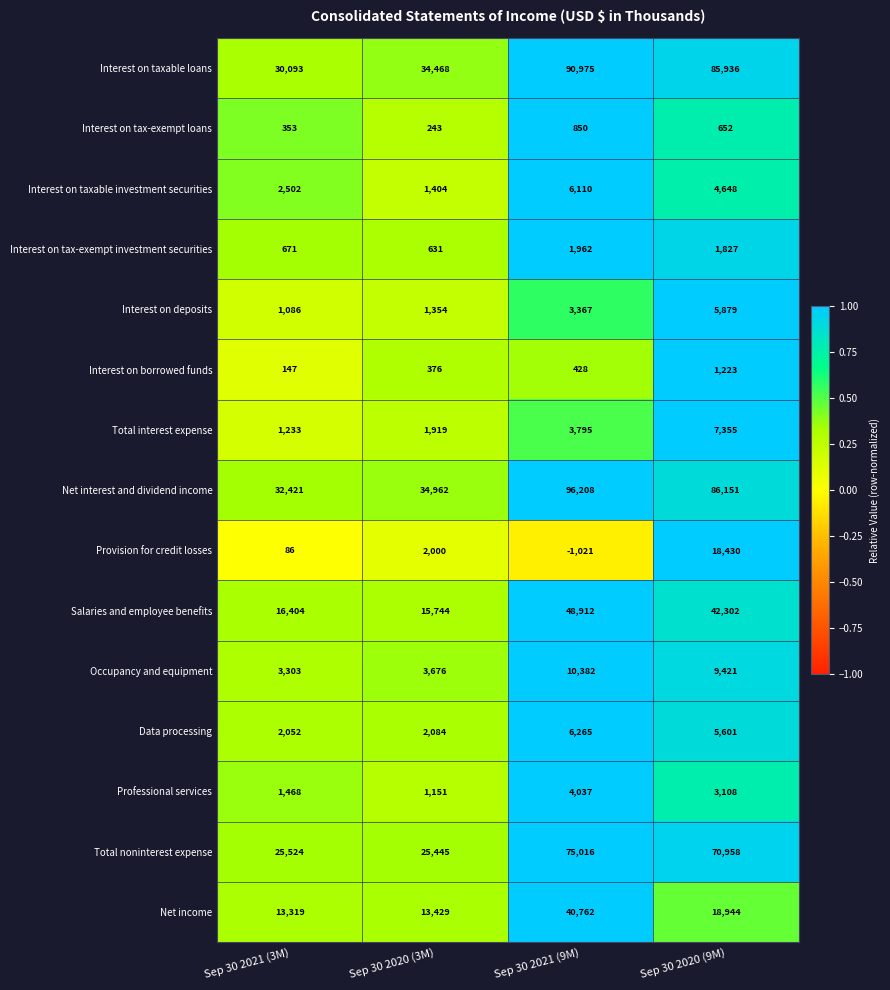

What is the average value of the Interest on taxable investment securities series?

3666